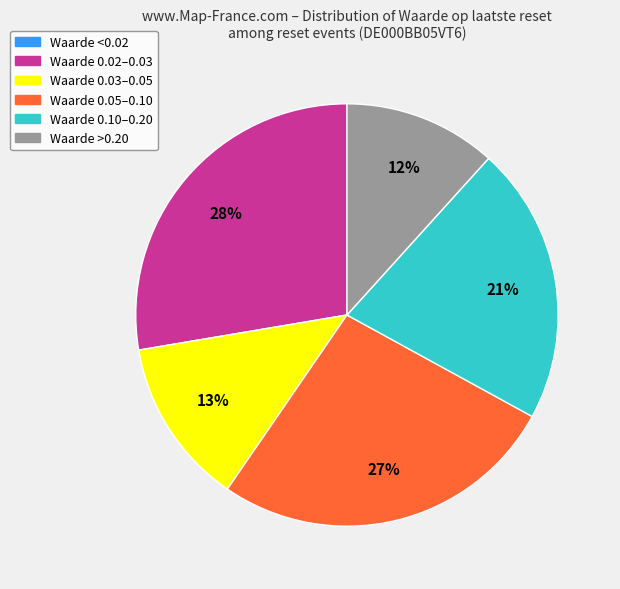

Is there any slice that represents more than half of the pie?

No